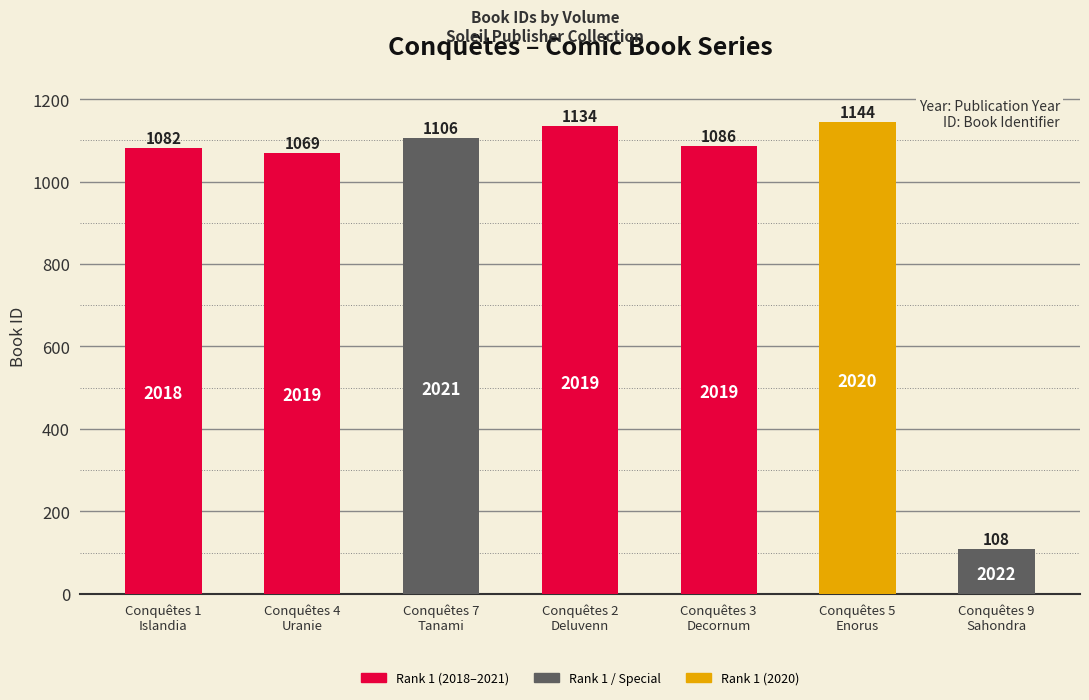

Reading left to right, extract all data points from this chart.

1082	1069	1106	1134	1086	1144	108